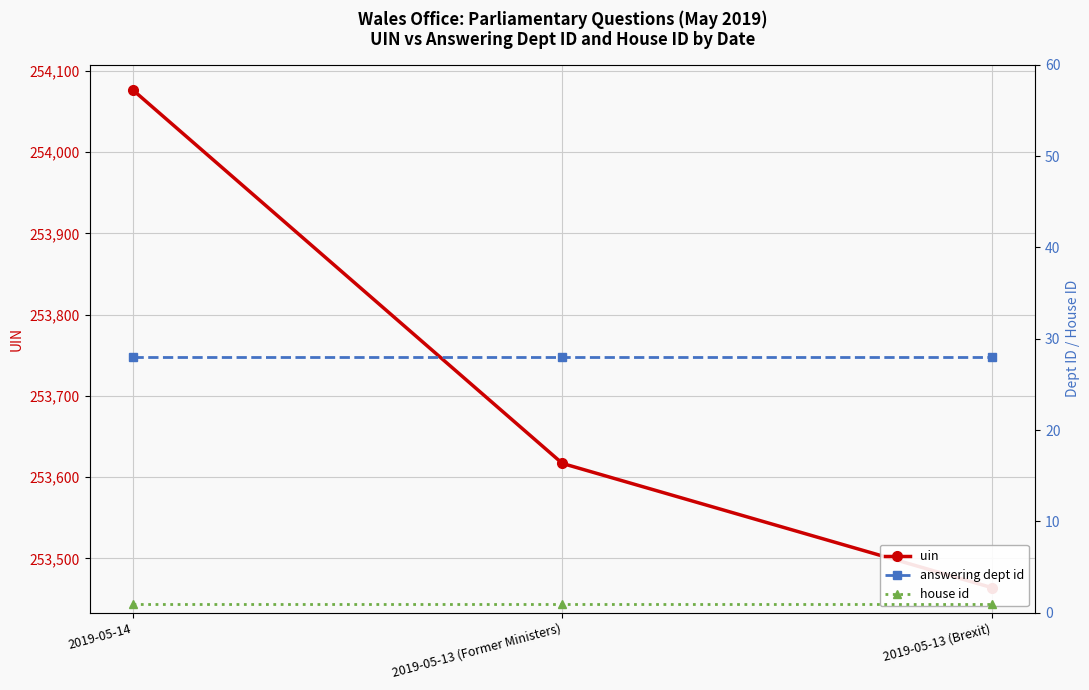

What is the average value of the house id series?

1